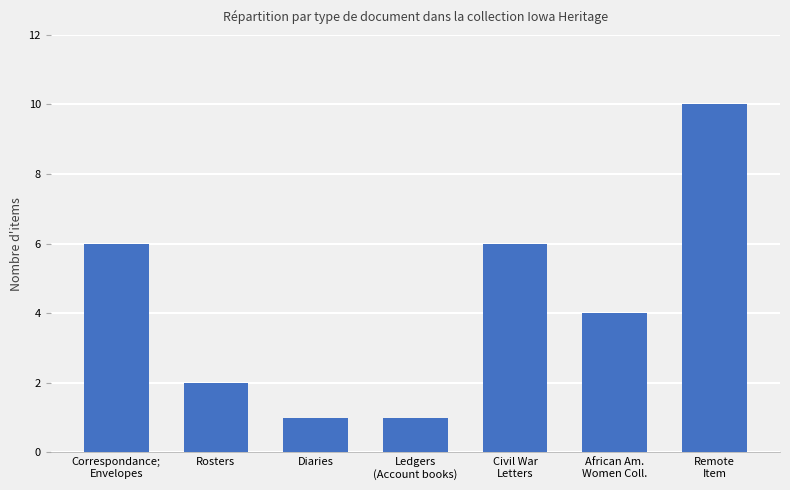

What is the difference between the maximum and minimum values?

9